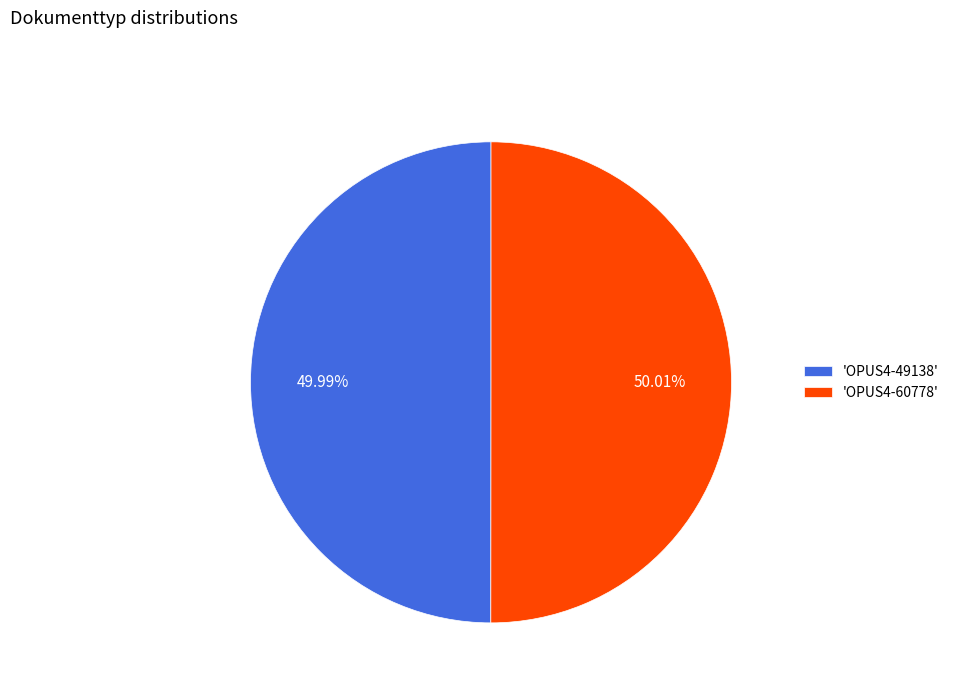

Is there a majority slice in this chart?

Yes